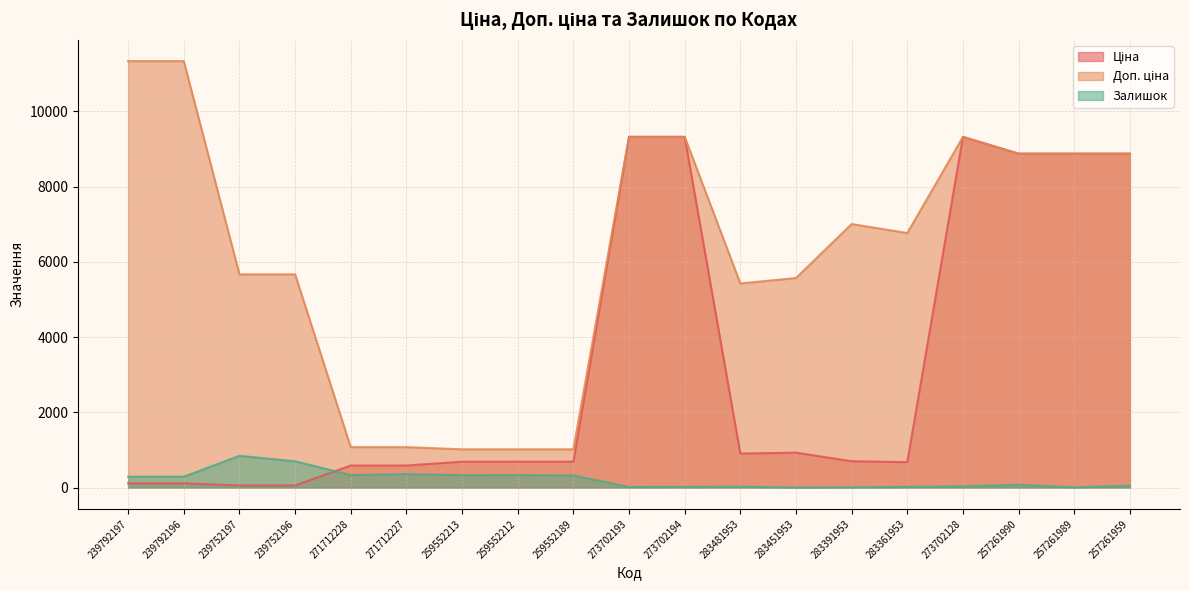

Is it true that Залишок equals 51.0 at 257261959?

True